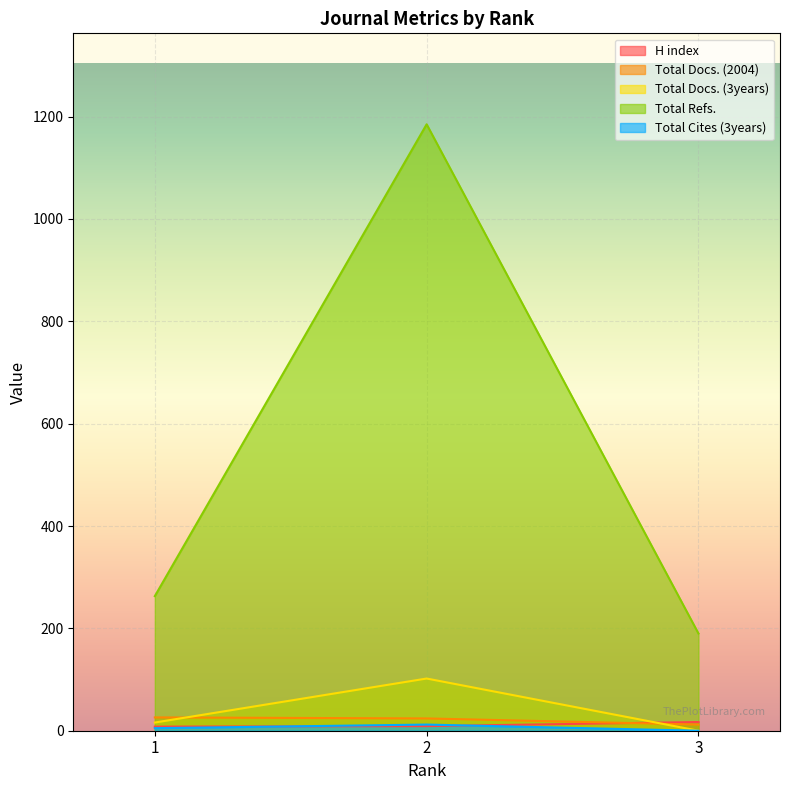

At how many categories does at least one series exceed 573?

1